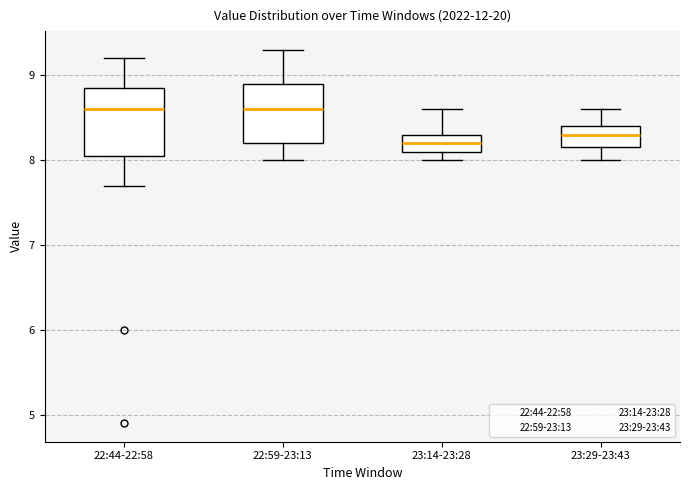

Reading left to right, read every box against the y-axis: the position of its median line, the range the box covers, and the ends of its whiskers. The values are not printed on the chart, so give them approximately, as read against the axis.

22:44-22:58: median 8.6, box 8.1 to 8.9, whiskers 7.7 to 9.2
22:59-23:13: median 8.6, box 8.2 to 8.9, whiskers 8.0 to 9.3
23:14-23:28: median 8.2, box 8.1 to 8.3, whiskers 8.0 to 8.6
23:29-23:43: median 8.3, box 8.2 to 8.4, whiskers 8.0 to 8.6